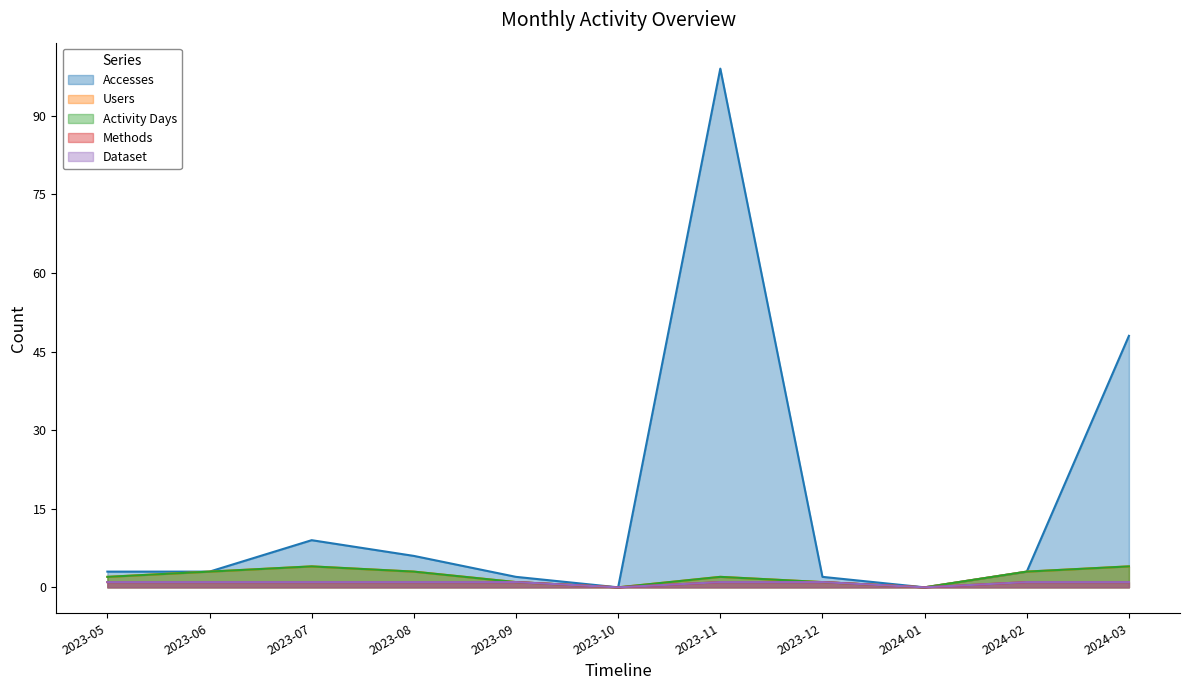

What is the label of the 9th point from the right?

2023-07